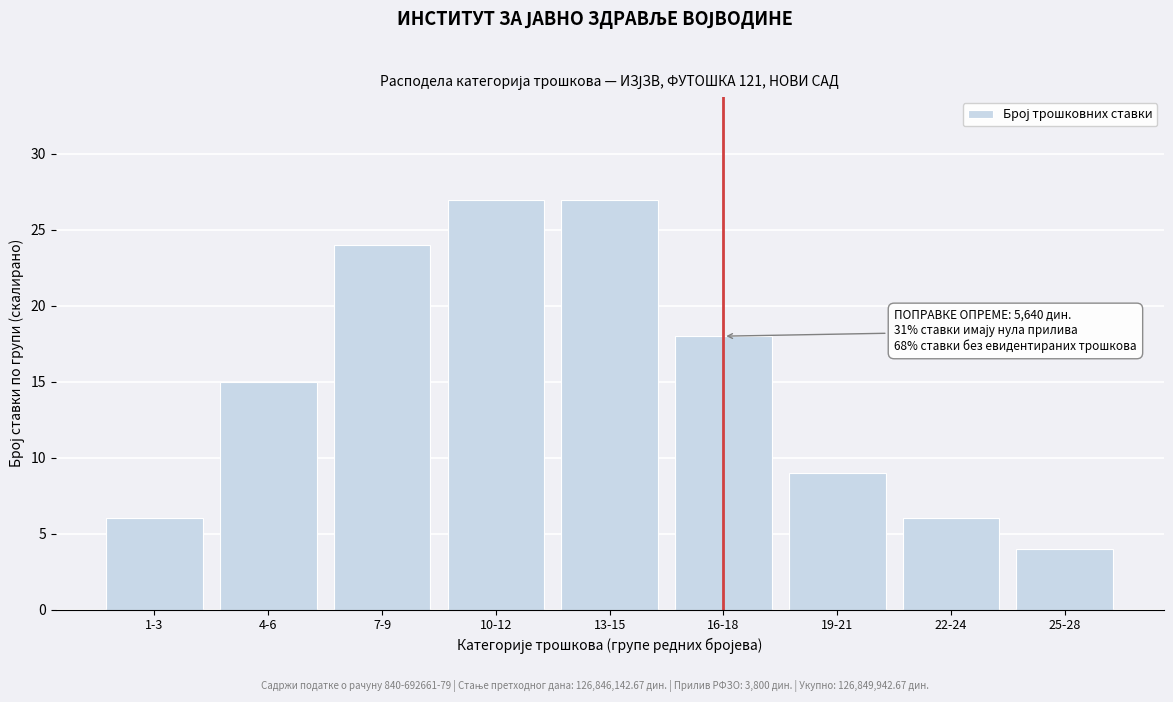

Reading left to right, what are all the values shown in this chart?

1-3=6	4-6=15	7-9=24	10-12=27	13-15=27	16-18=18	19-21=9	22-24=6	25-28=4